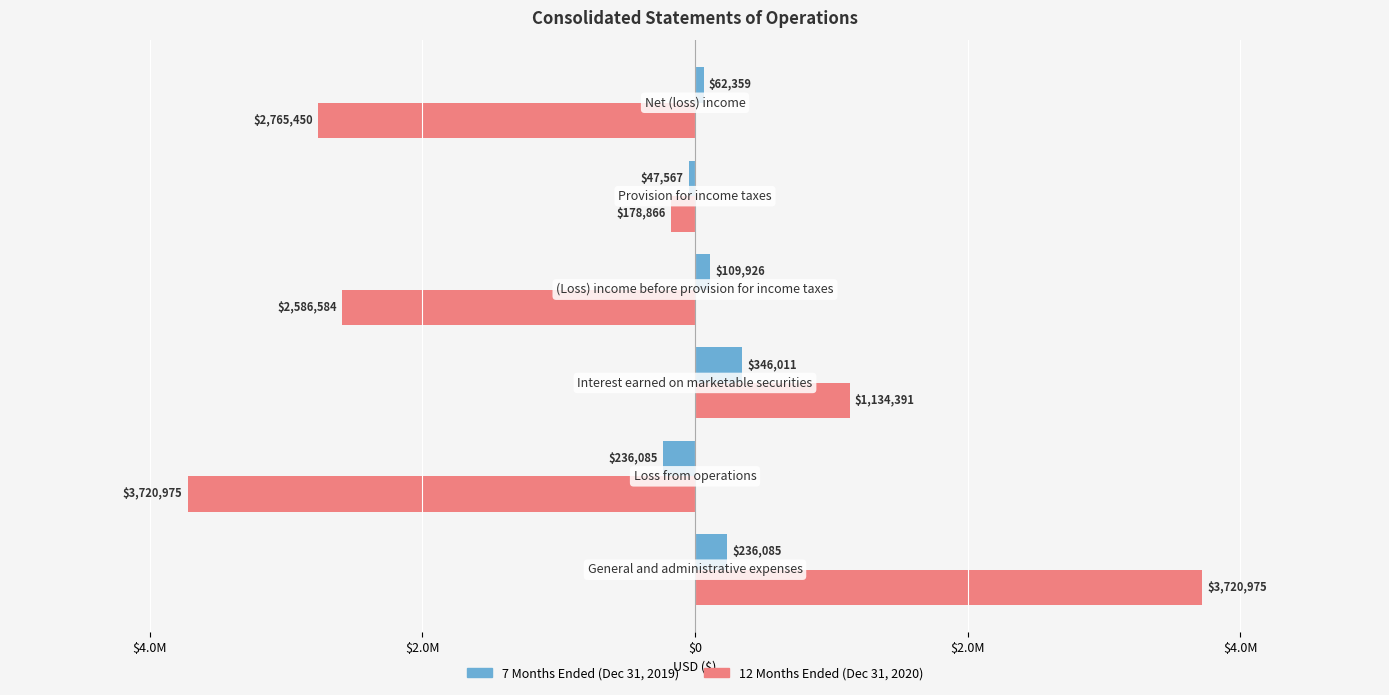

What is the greatest value displayed?

3720975